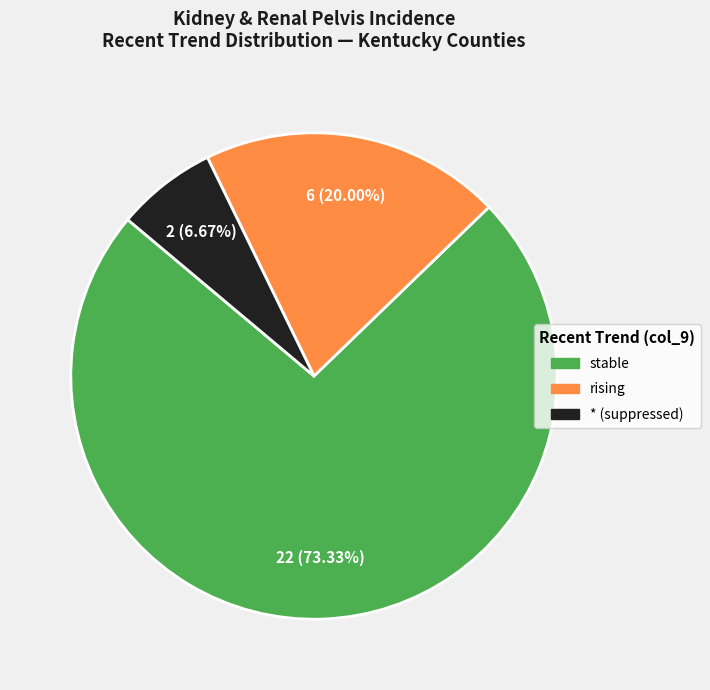

Is stable the majority of the pie?

Yes